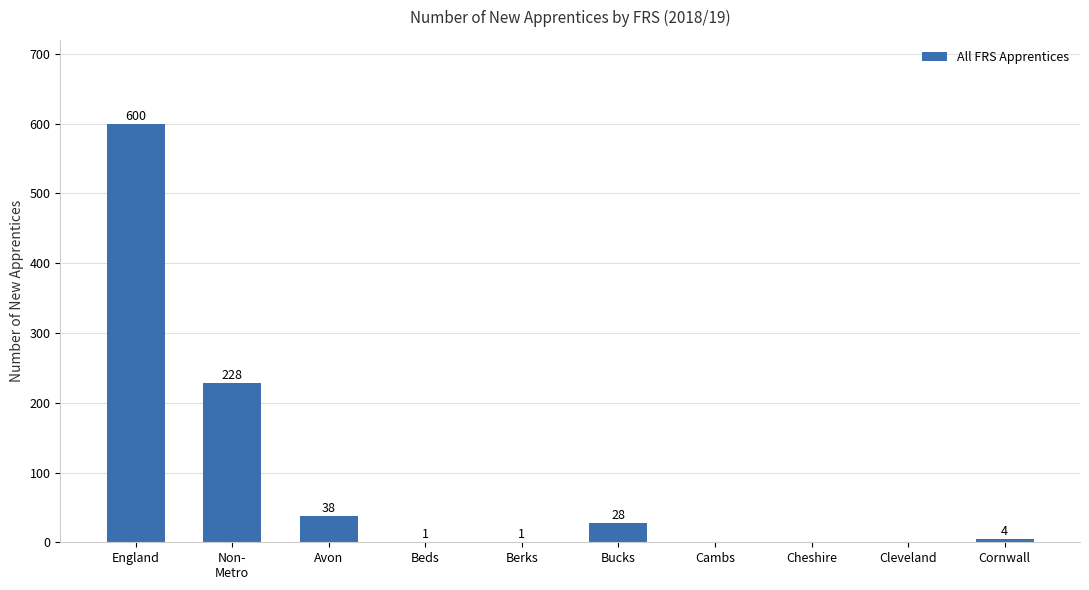

How many values are above zero?

7